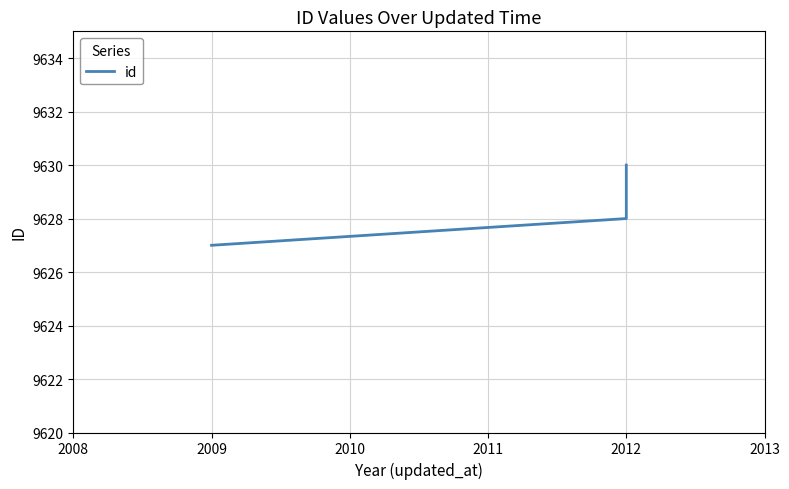

What is the sum of all values?

28885